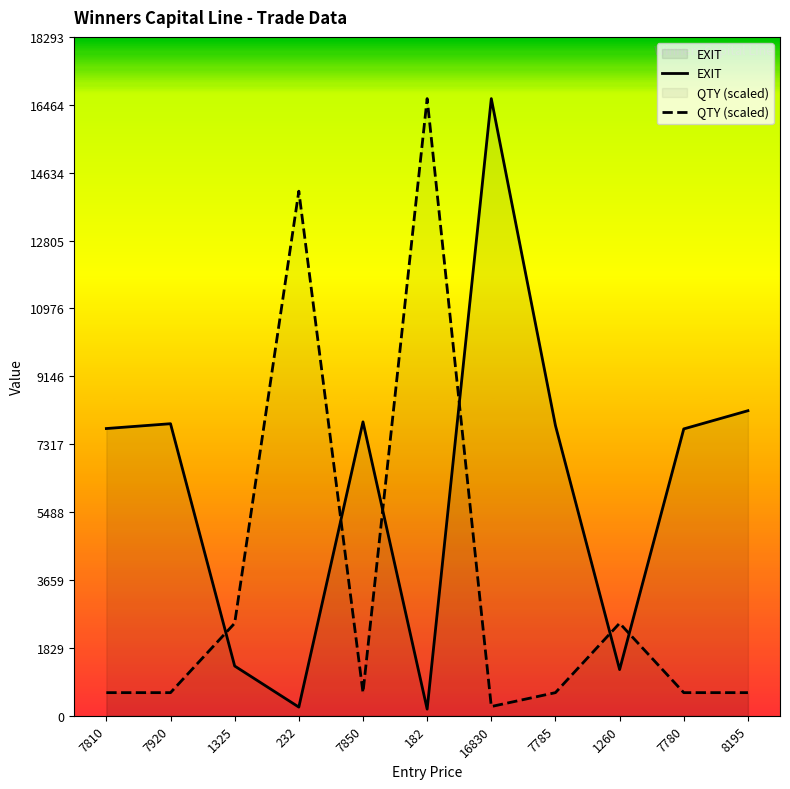

What is the difference between the QTY values at 7780 and 16830?

374.2